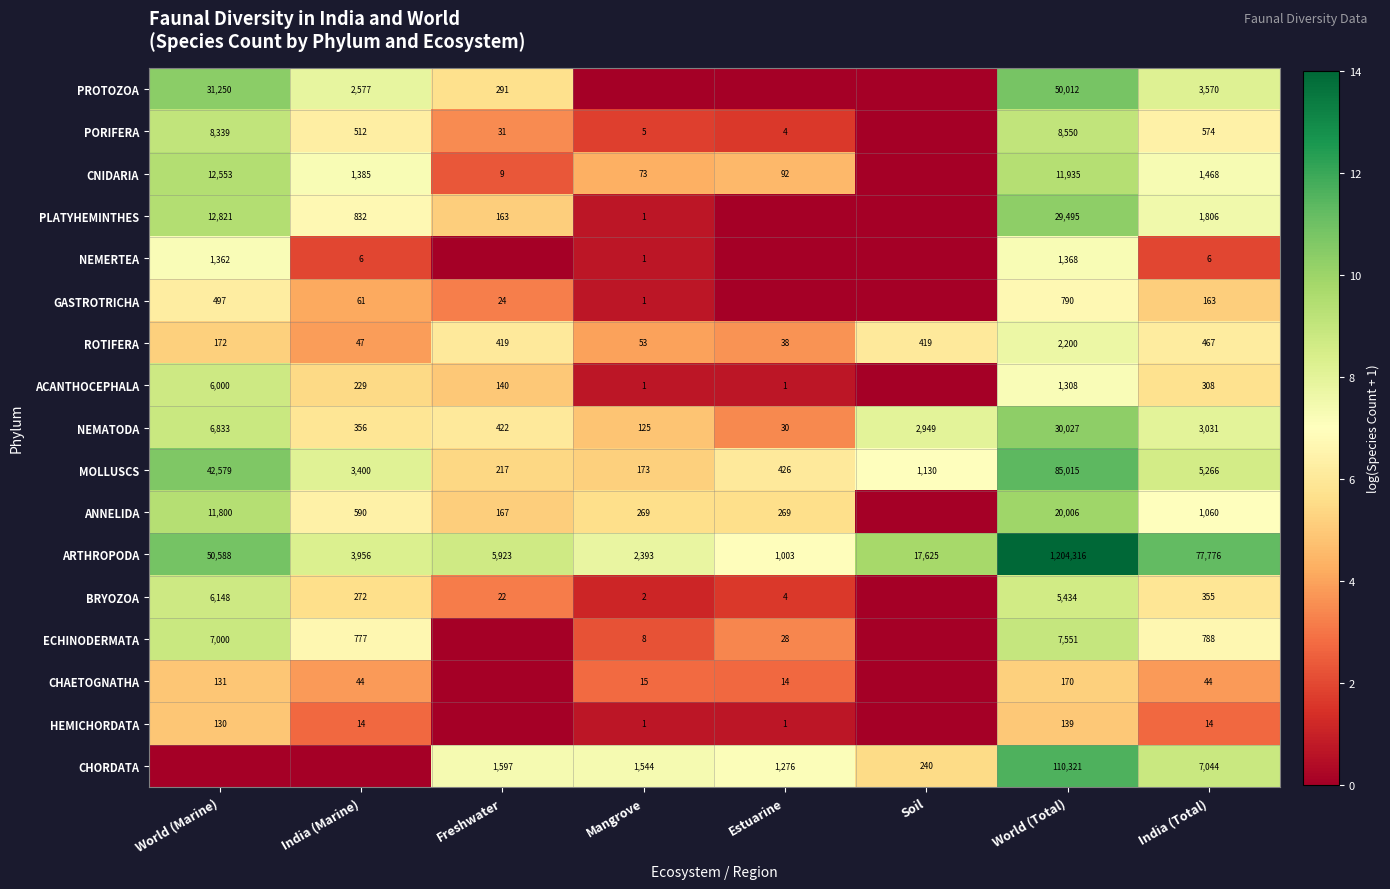

What is the sum of all ROTIFERA values?

3815